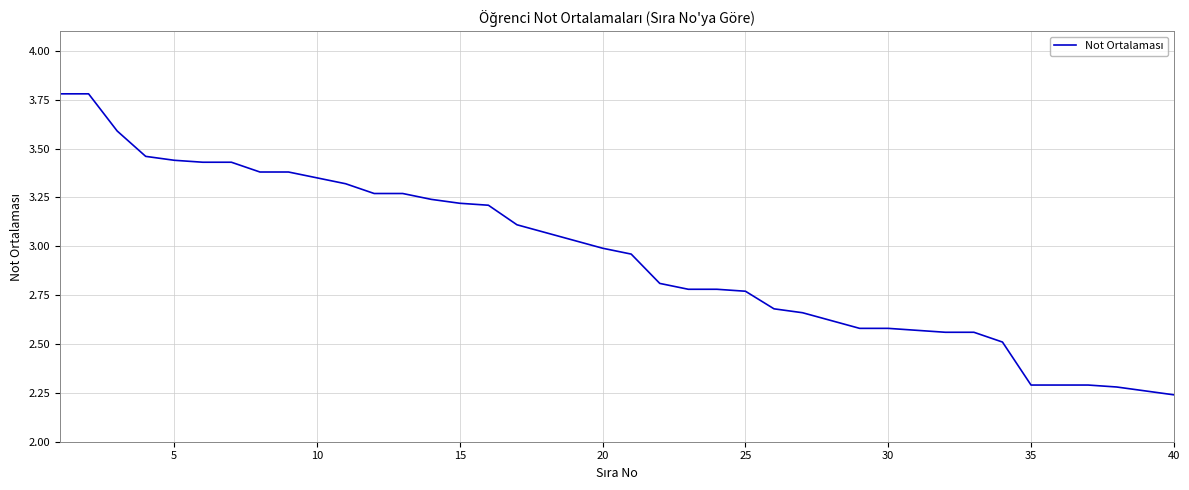

What is the difference between the maximum and minimum values?

1.5